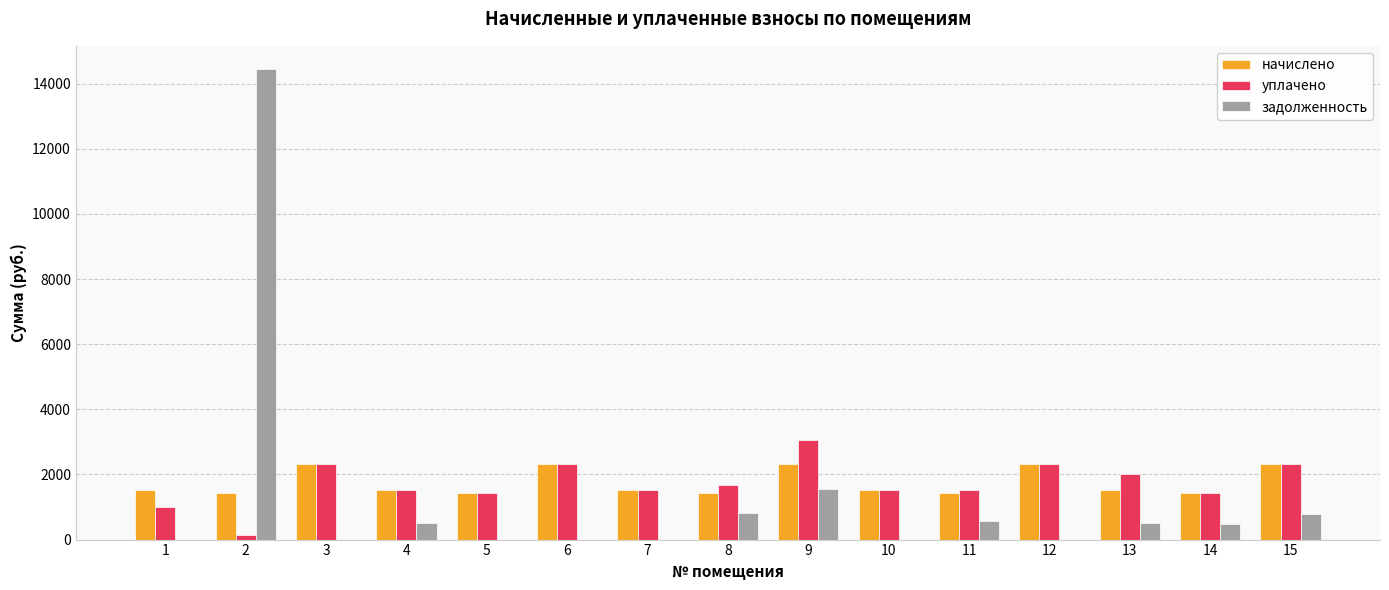

The value of уплачено at 10 is 1519.0. True or false?

True